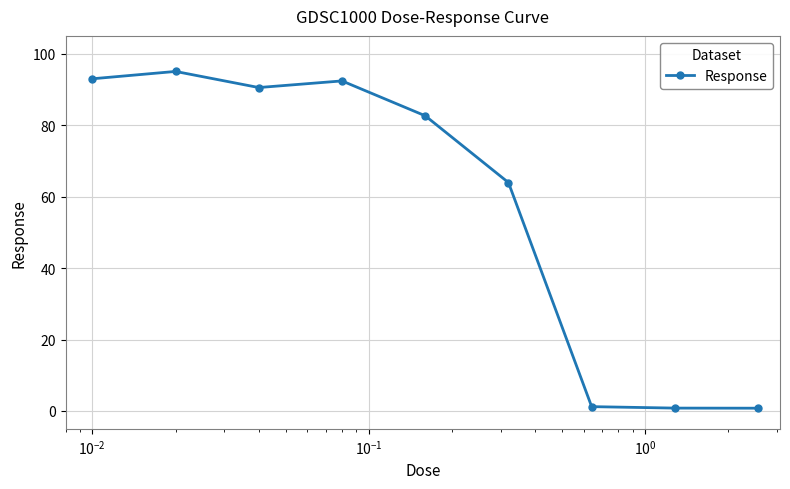

What is the maximum value shown in the chart?

95.0